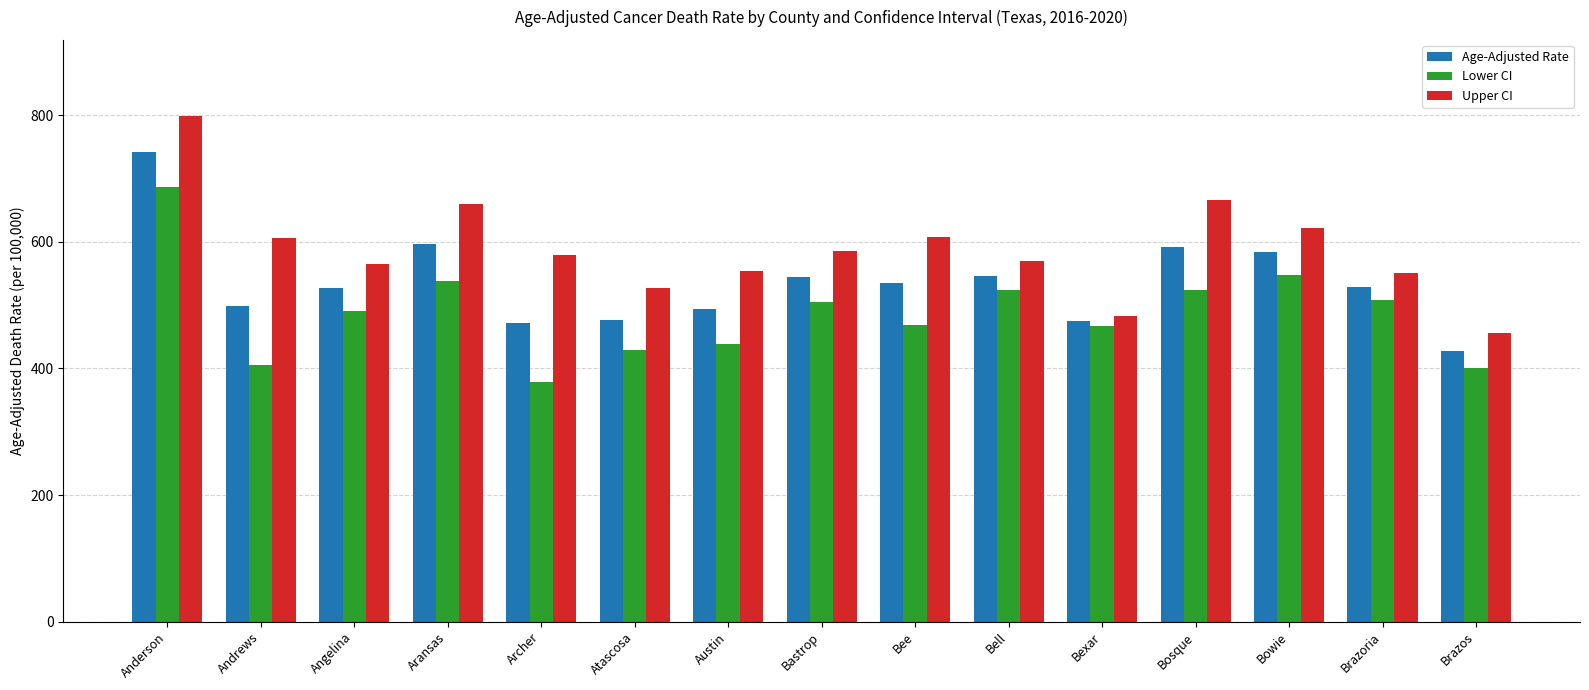

Which category has the lowest value in the Upper CI series?

Brazos